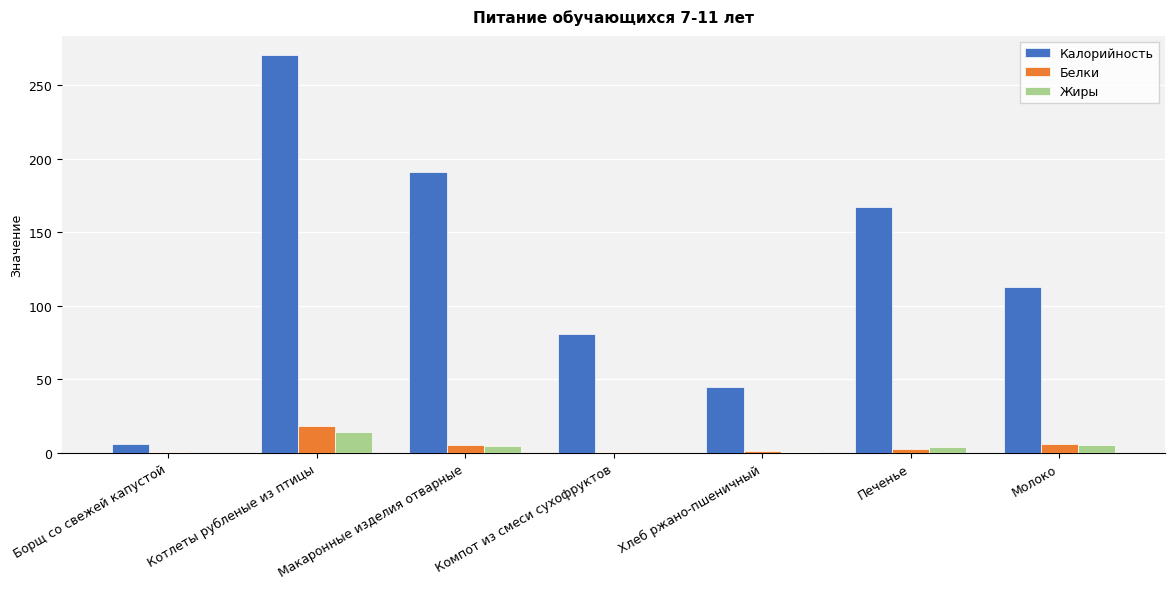

What are all the series names shown in the legend?

Калорийность, Белки, Жиры